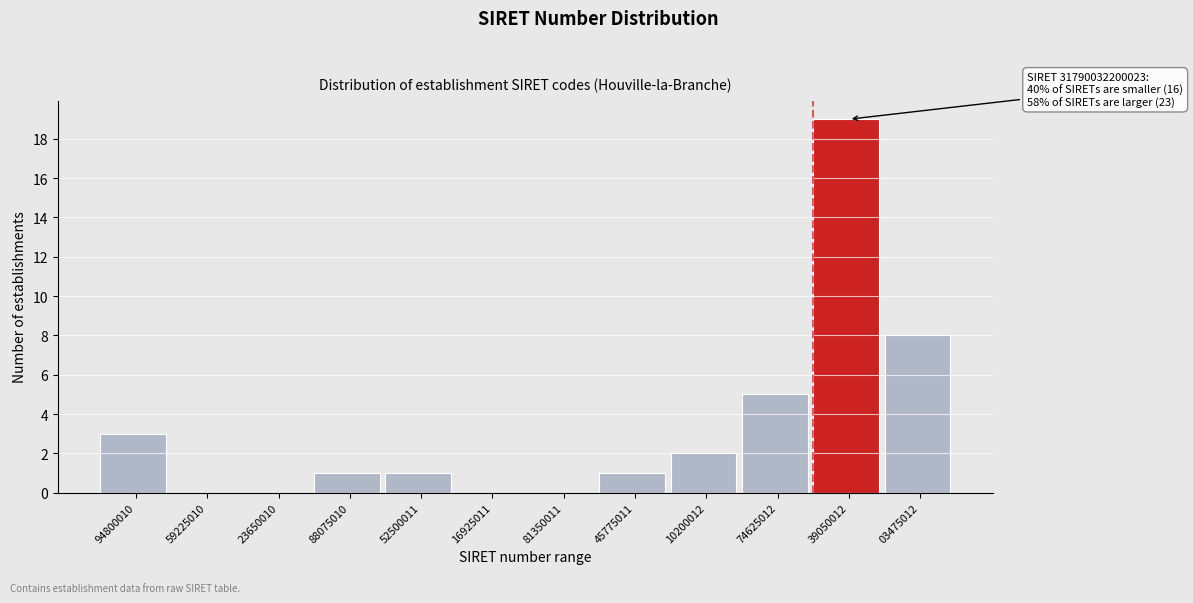

Reading left to right, what are all the values shown in this chart?

94800010=3	59225010=0	23650010=0	88075010=1	52500011=1	16925011=0	81350011=0	45775011=1	10200012=2	74625012=5	39050012=19	03475012=8